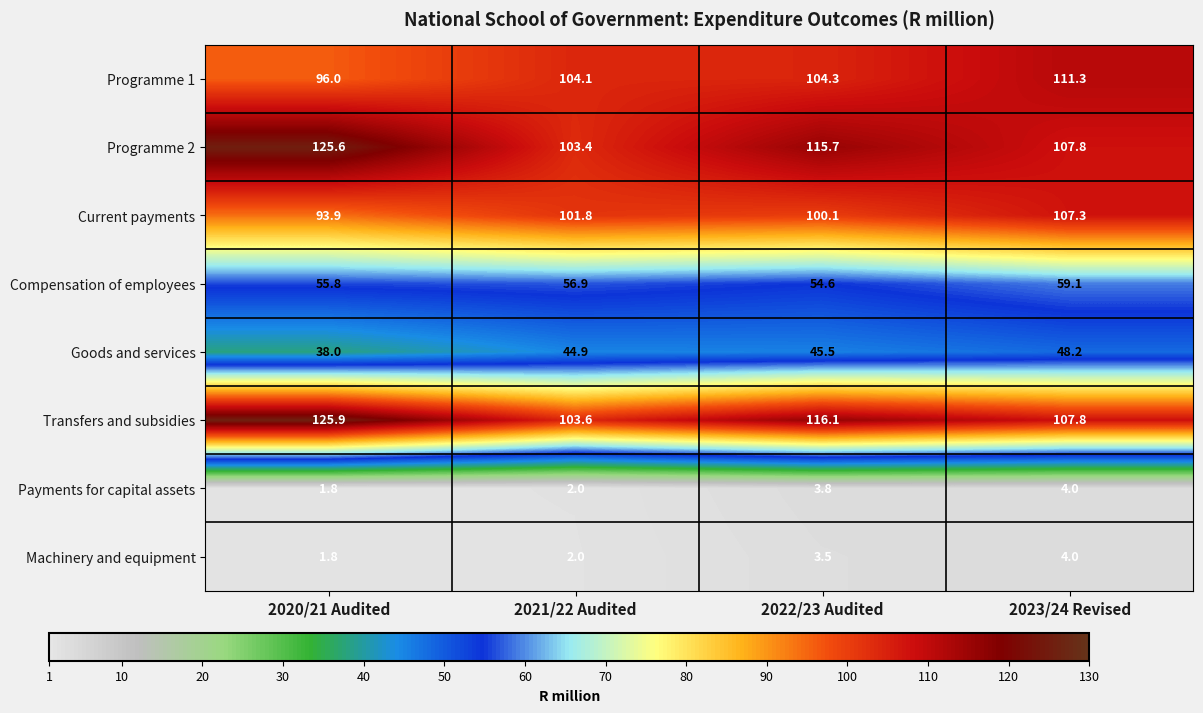

What is the difference between the second highest and minimum values in the Compensation of employees series?

2.3